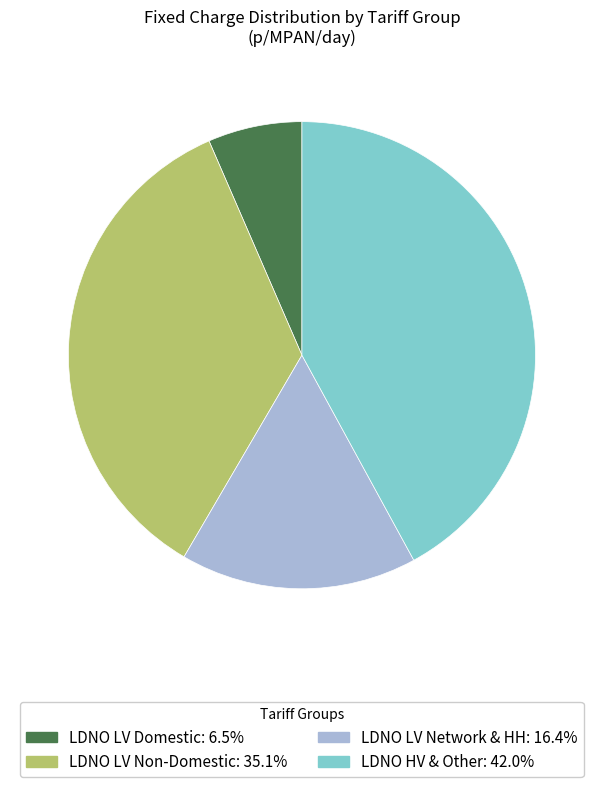

Does any single category account for the majority?

No